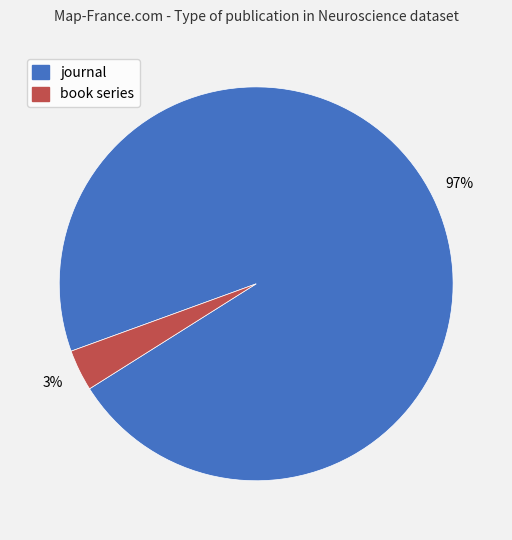

To the nearest percent, what is the average slice percentage?

50%